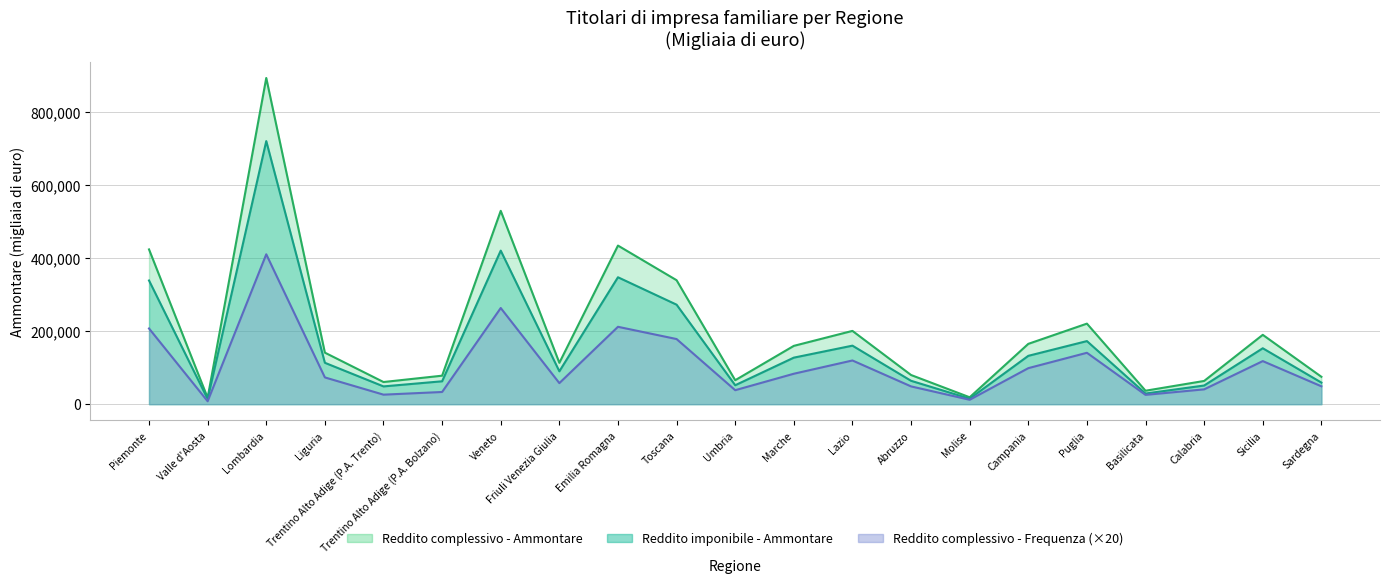

What is the difference between the second highest and minimum values in the Reddito complessivo - Ammontare series?

512083